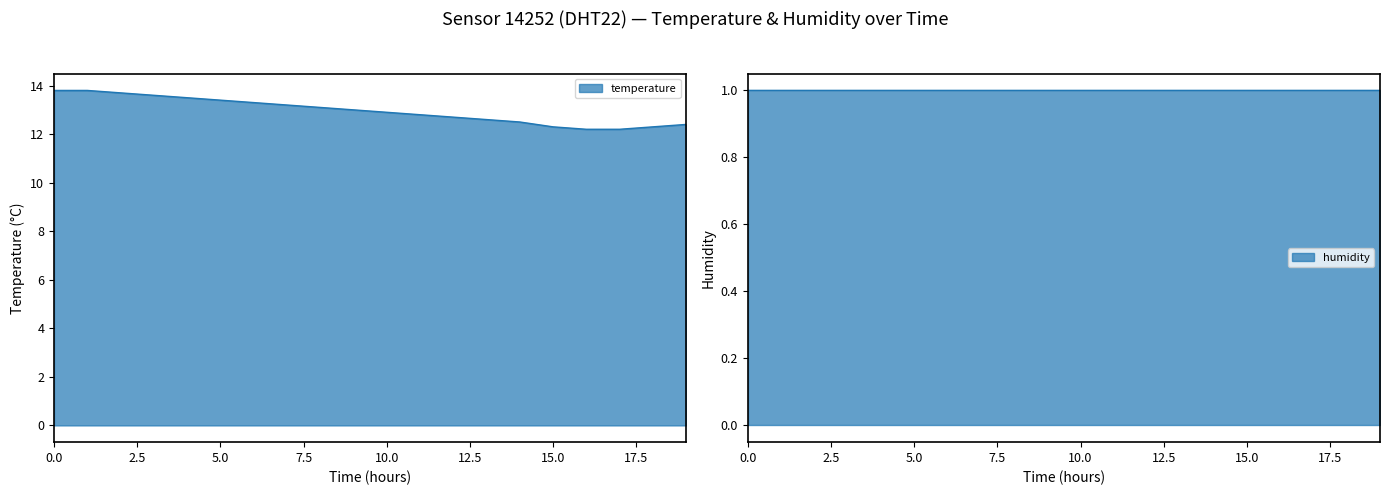

What is the highest value of the temperature series?

13.8